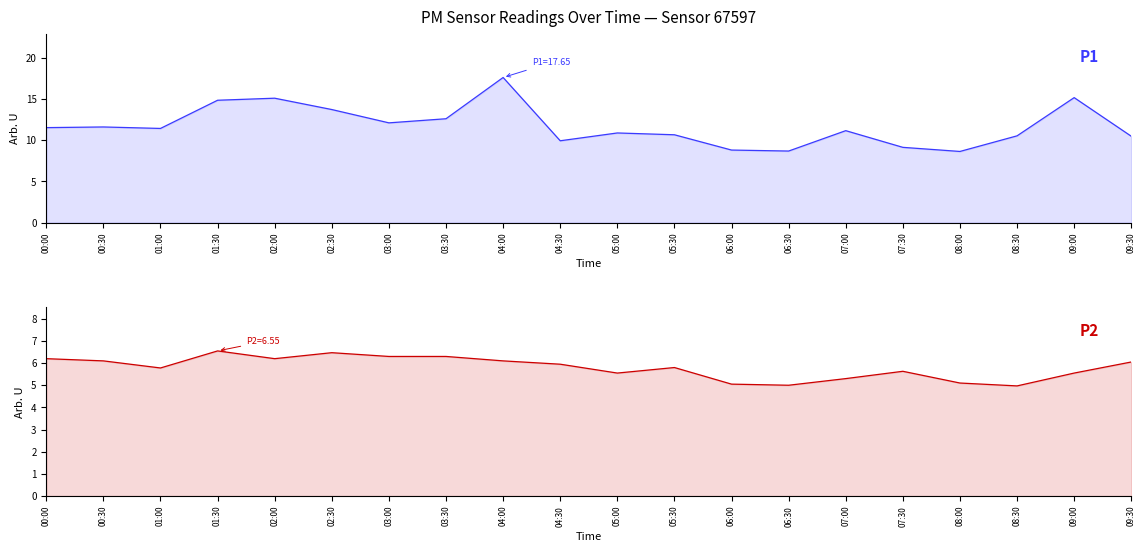

Rank the series by their maximum value, from lowest to highest.

P2, P1